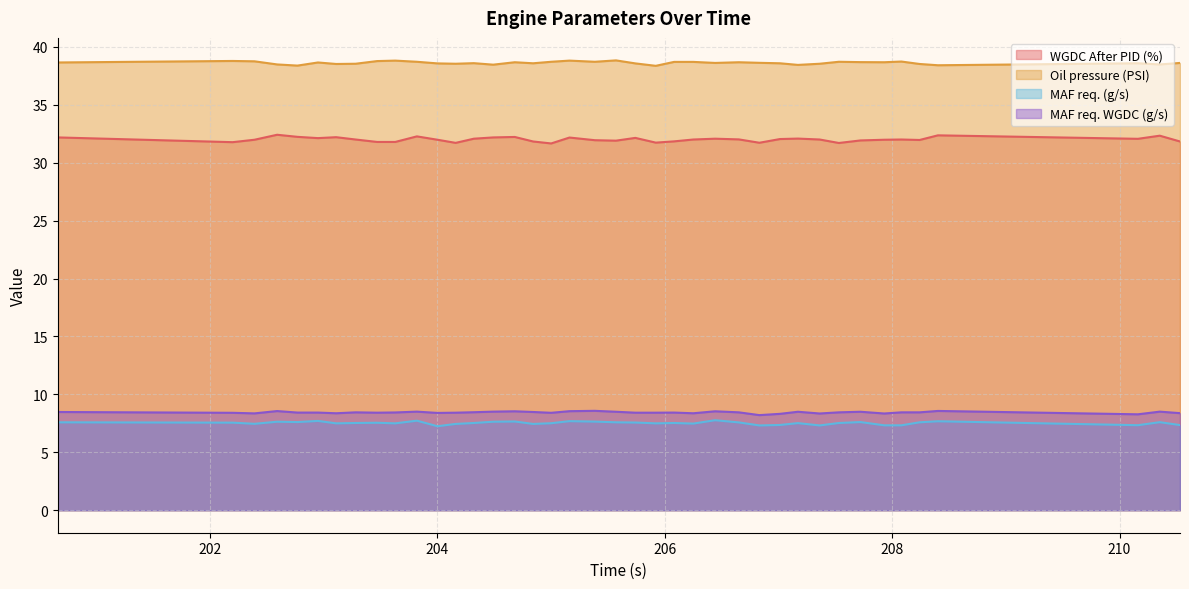

True or false: MAF req. (g/s) and WGDC After PID (%) intersect in this chart.

False